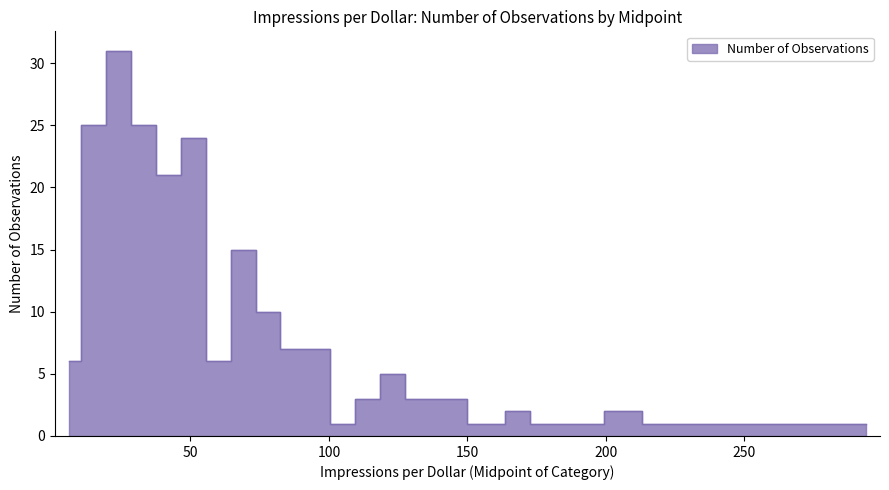

What is the maximum value shown in the chart?

31